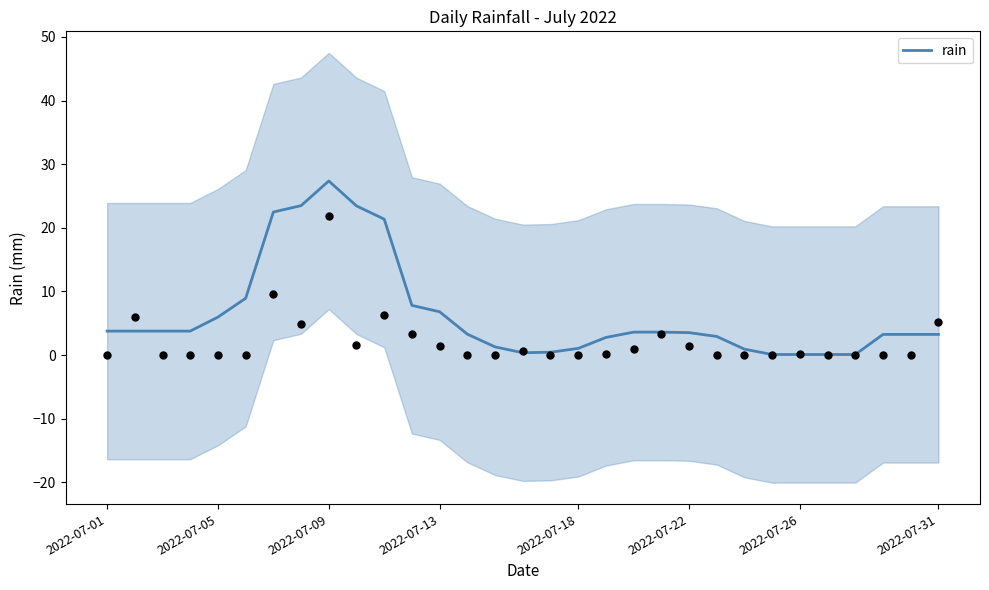

What is the maximum value for rain?

27.4